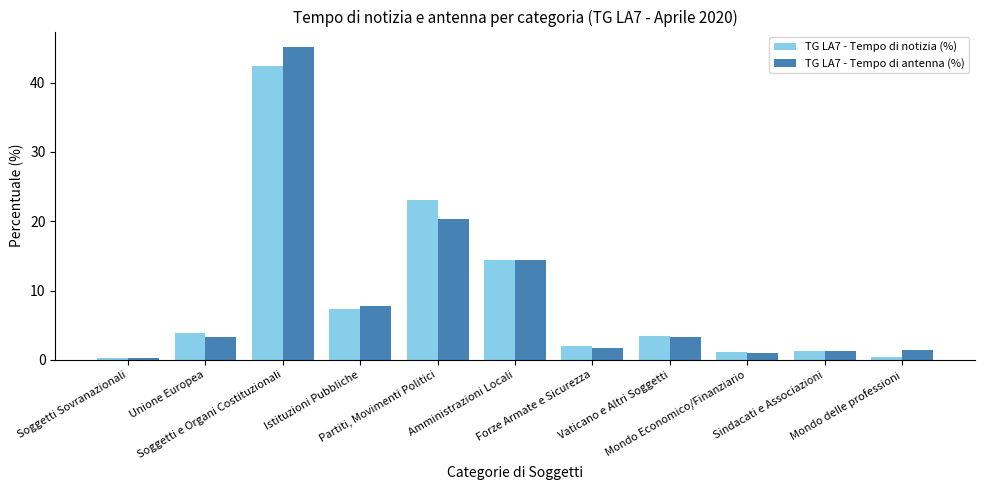

Is the value of TG LA7 - Tempo di notizia (%) at Mondo delle professioni greater than the value of TG LA7 - Tempo di antenna (%) at Vaticano e Altri Soggetti?

No